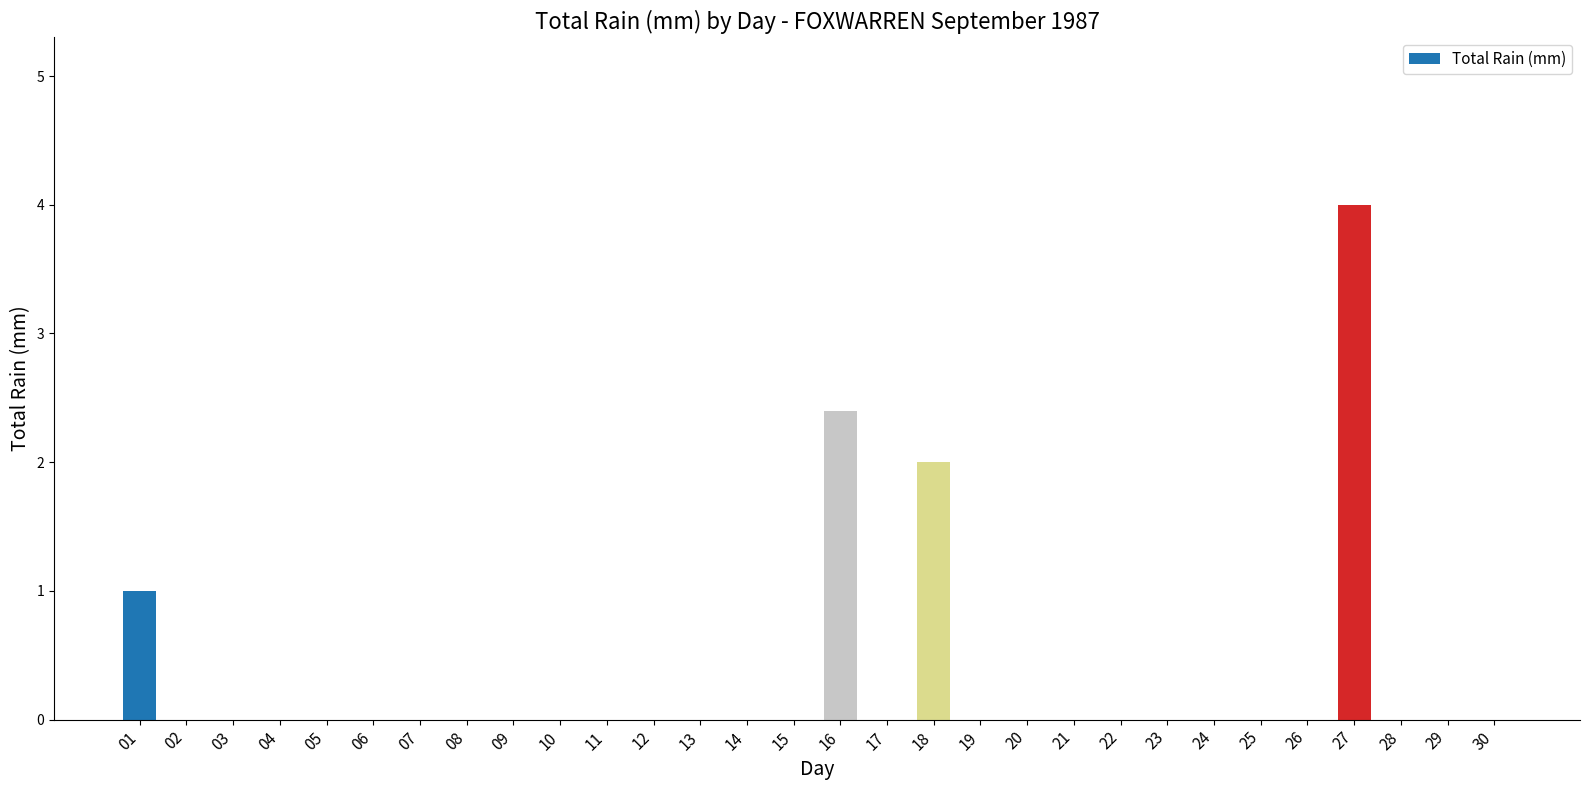

Reading left to right, what are all the values shown in this chart?

1.0	0.0	0.0	0.0	0.0	0.0	0.0	0.0	0.0	0.0	0.0	0.0	0.0	0.0	0.0	2.4	0.0	2.0	0.0	0.0	0.0	0.0	0.0	0.0	0.0	0.0	4.0	0.0	0.0	0.0